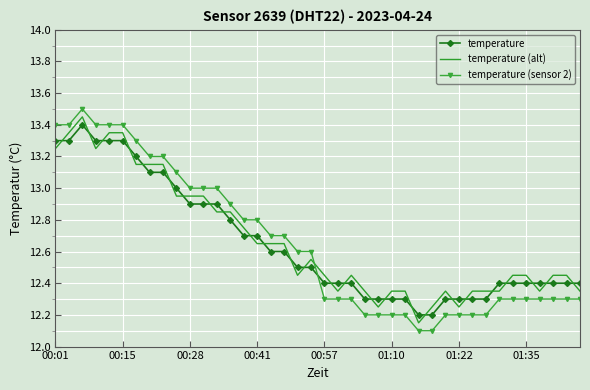

How many intersections are there between temperature (sensor 2) and temperature (alt)?

1